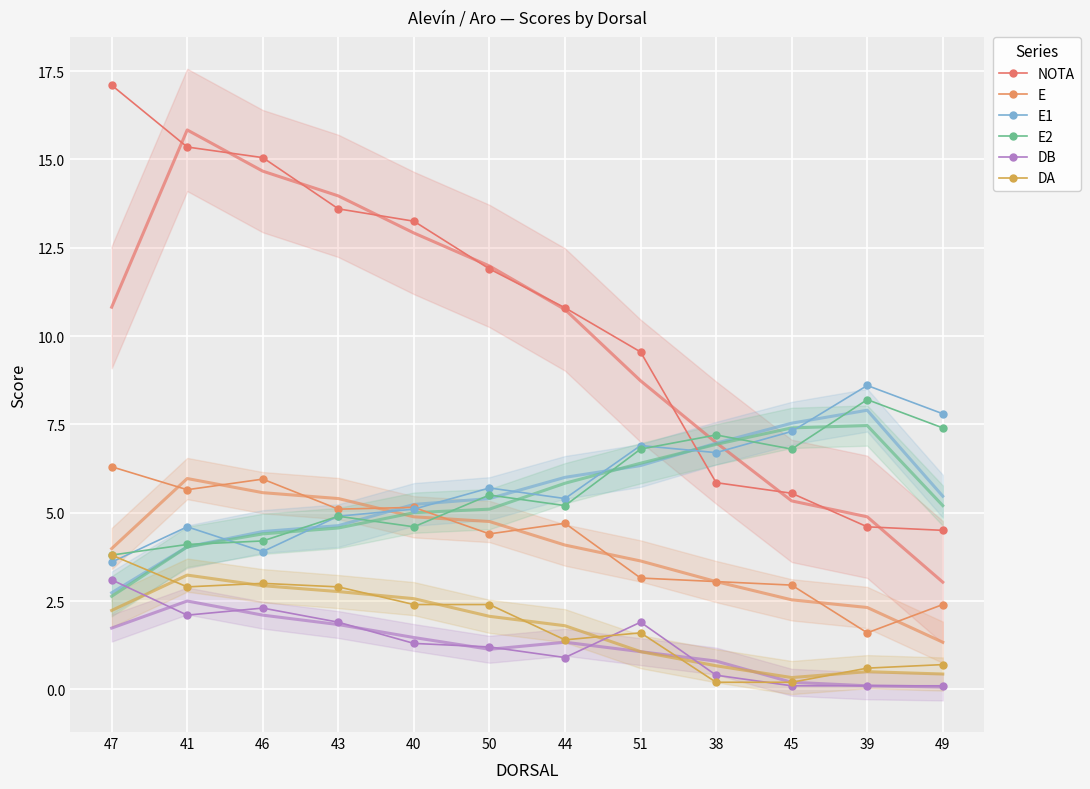

What is the minimum value for DB?

0.1